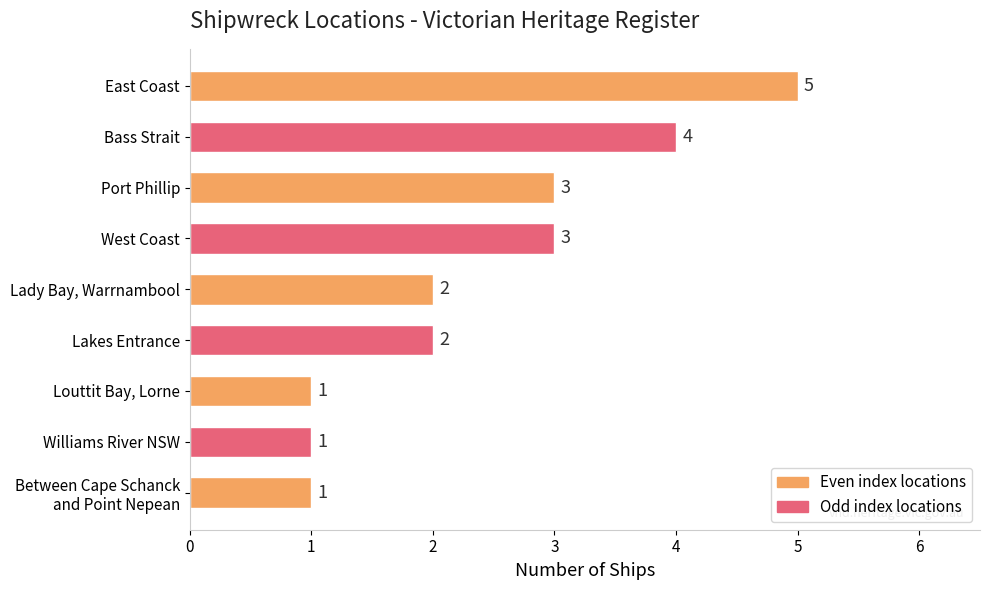

What is the sum of all values?

22